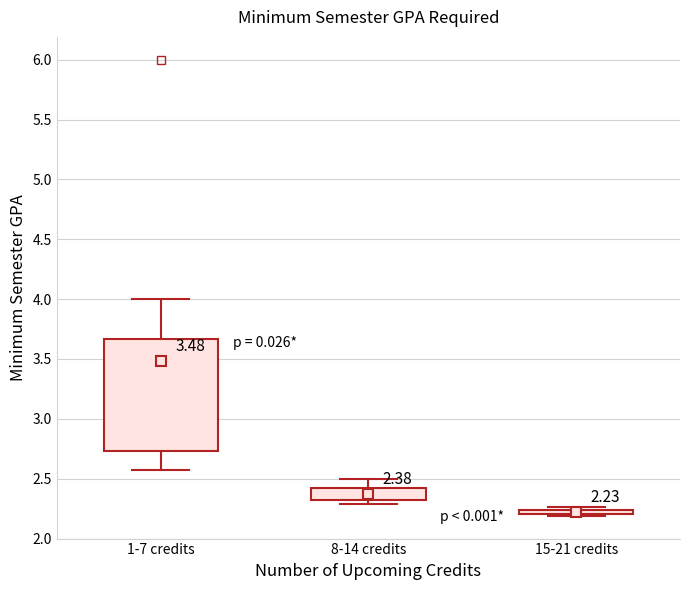

Which box is the tallest, from its lower edge to its upper edge?

1-7 credits